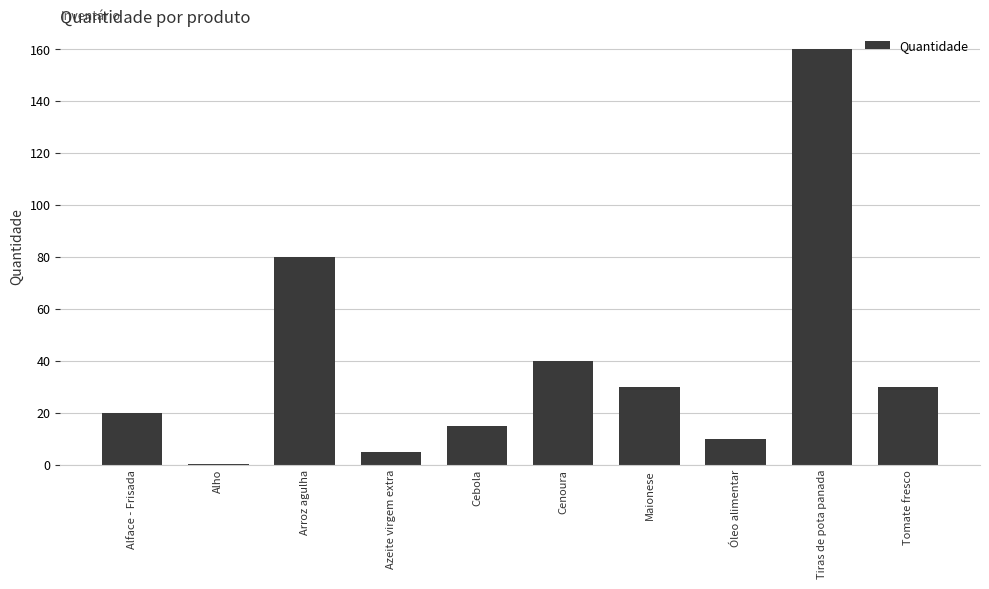

What is the sum of all values?

390.2